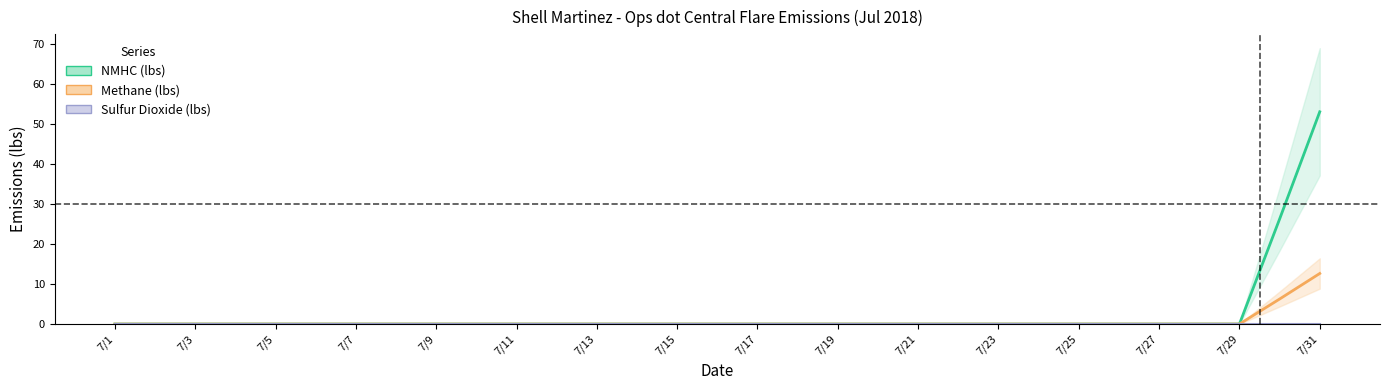

Which series has the largest total across all categories?

NMHC (lbs)